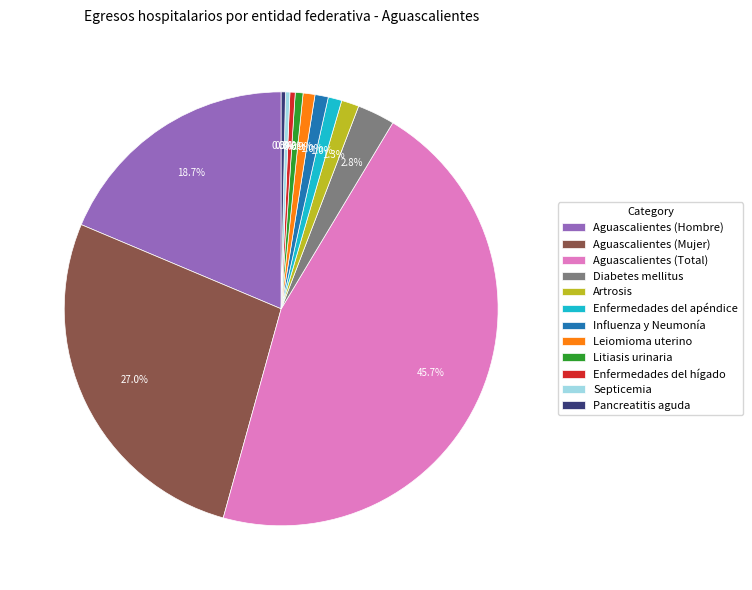

How much of the chart is everything except Influenza y Neumonía?

99.0%